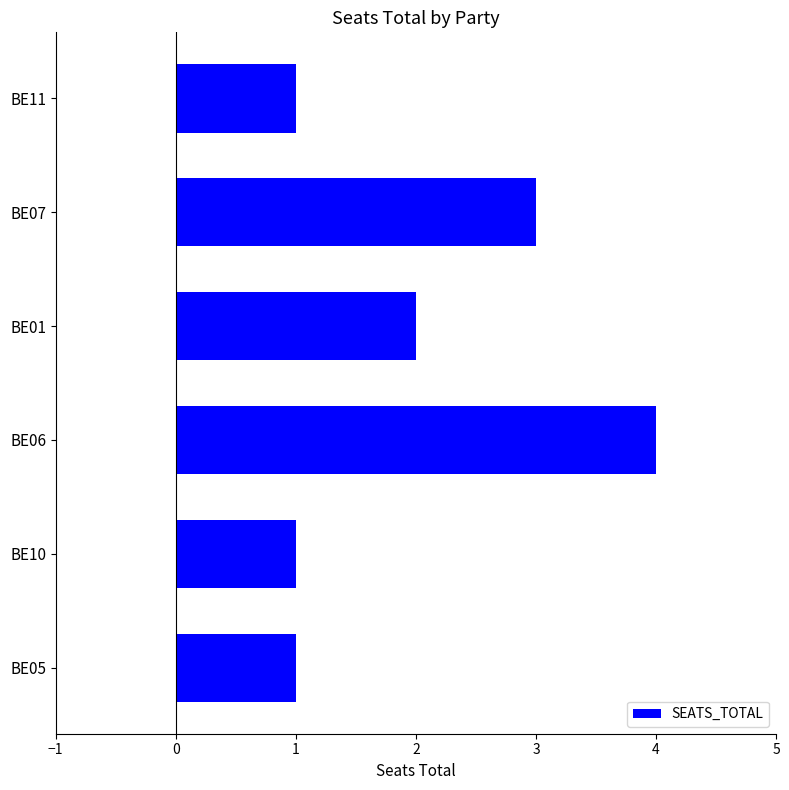

What is the greatest value displayed?

4